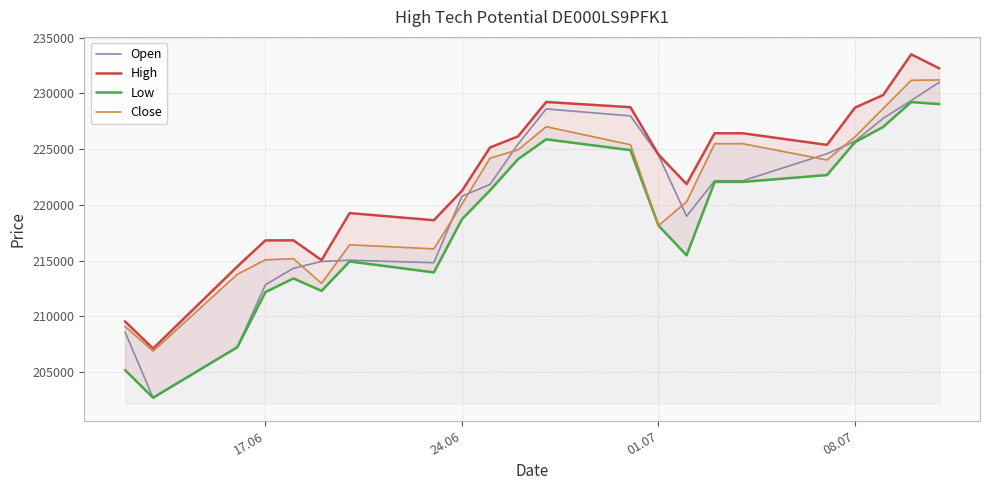

How many categories are shown in the chart?

22